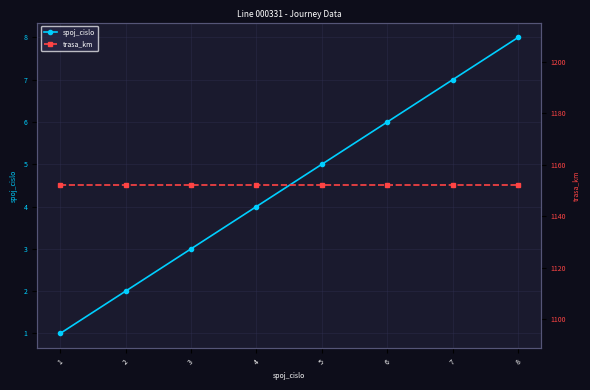

What is the difference between the spoj_cislo values at 5 and 7?

2